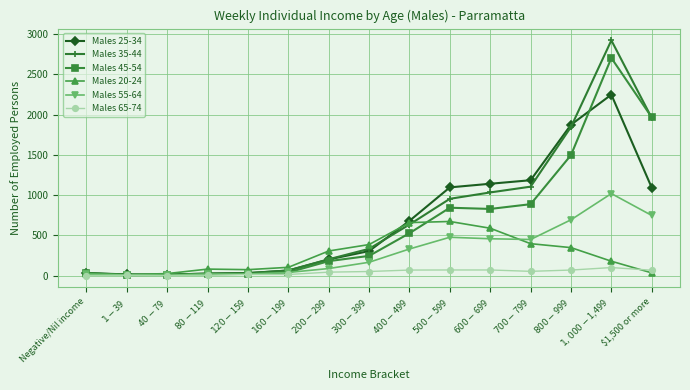

After their last crossing, which series has the higher values: Males 20-24 or Males 45-54?

Males 45-54